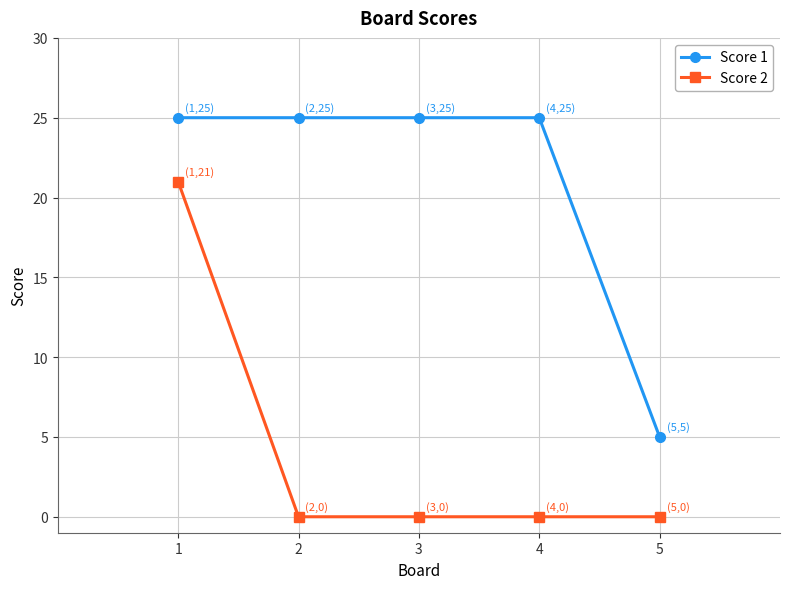

True or false: Score 2 and Score 1 intersect in this chart.

False